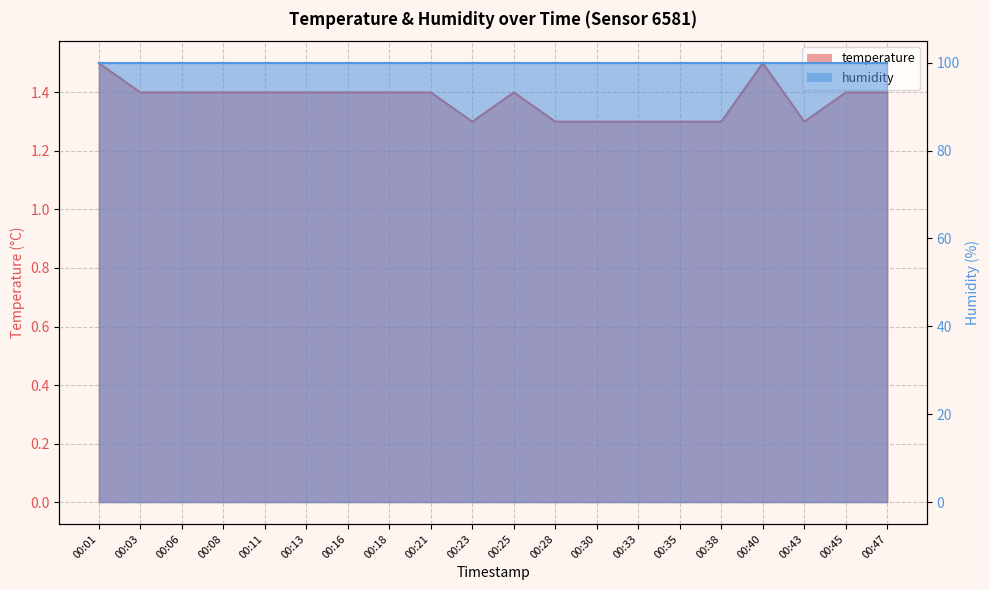

What is the value of the 20th point from the left?

1.4